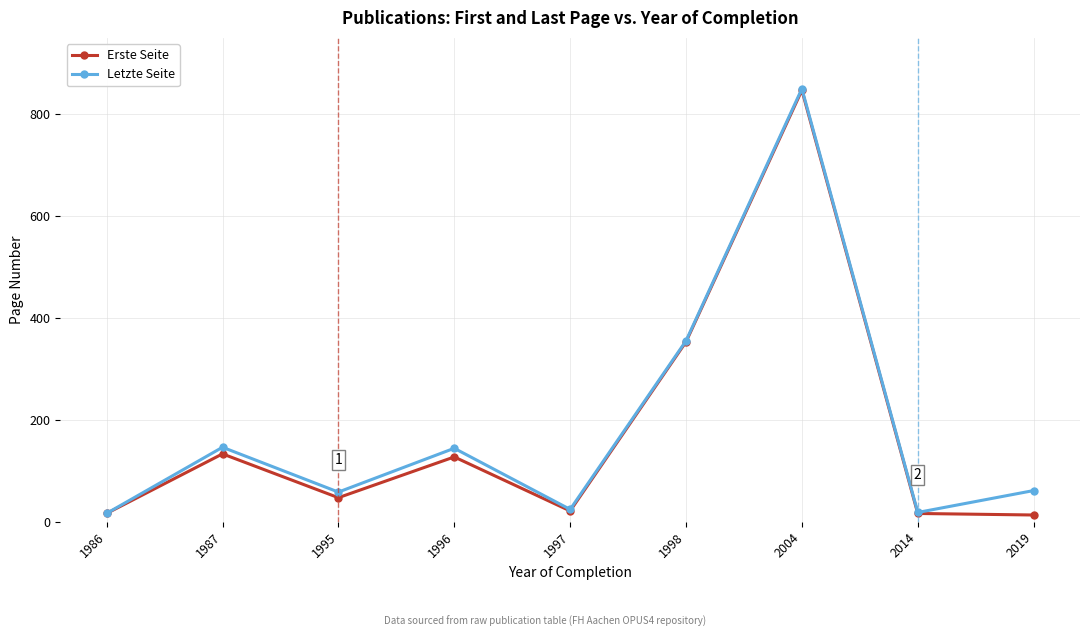

Which series changed the most between 1998 and 2004?

Letzte Seite